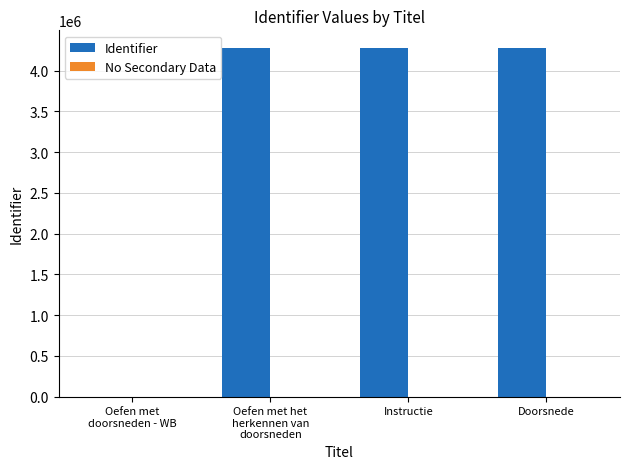

Is it true that the value at Doorsnede is 4282068?

True